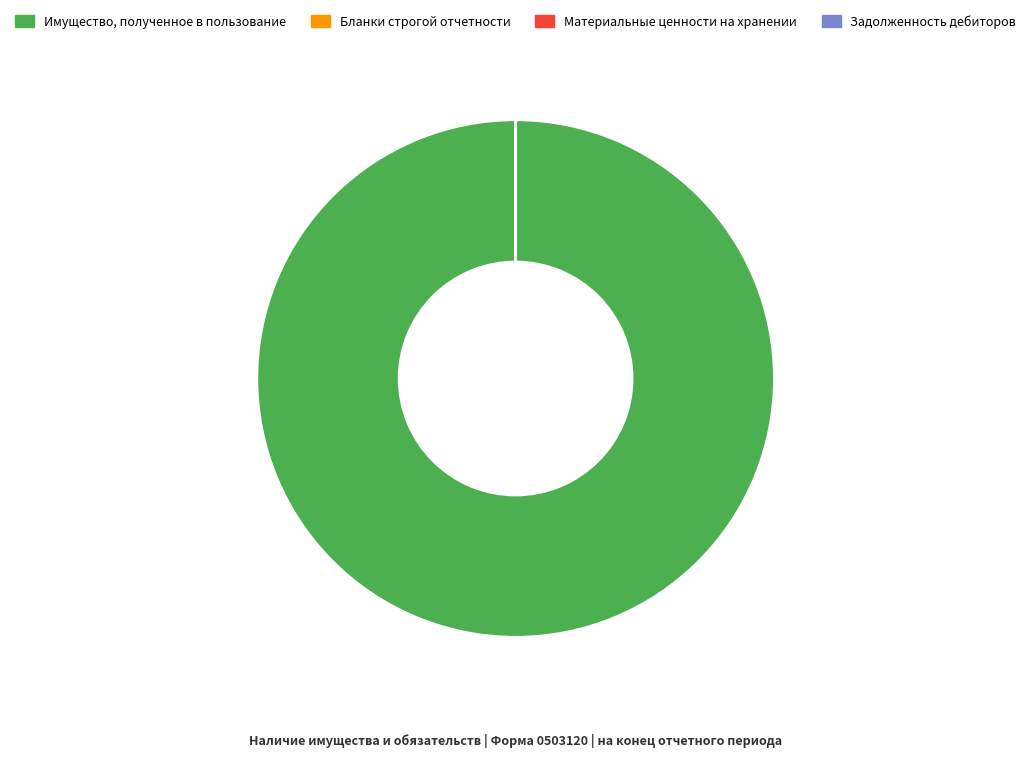

Is there any slice that represents more than half of the pie?

Yes